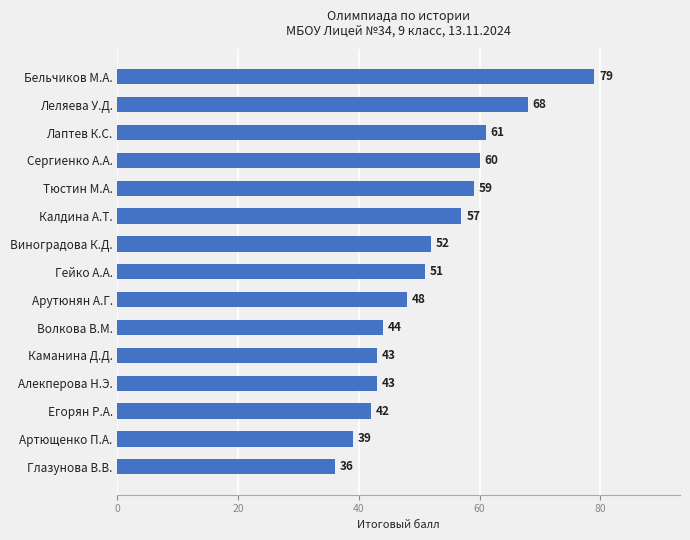

Where is the data nearest to the value 57?

Калдина А.Т.